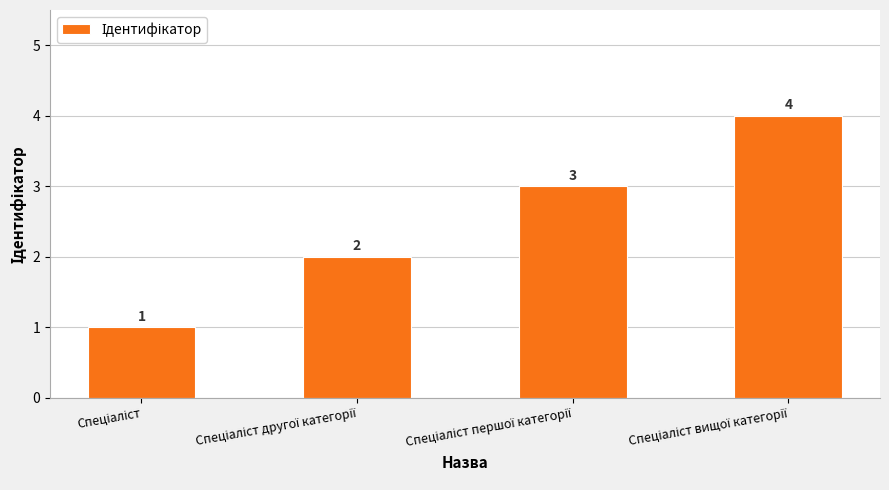

How many values are between 2 and 4?

3